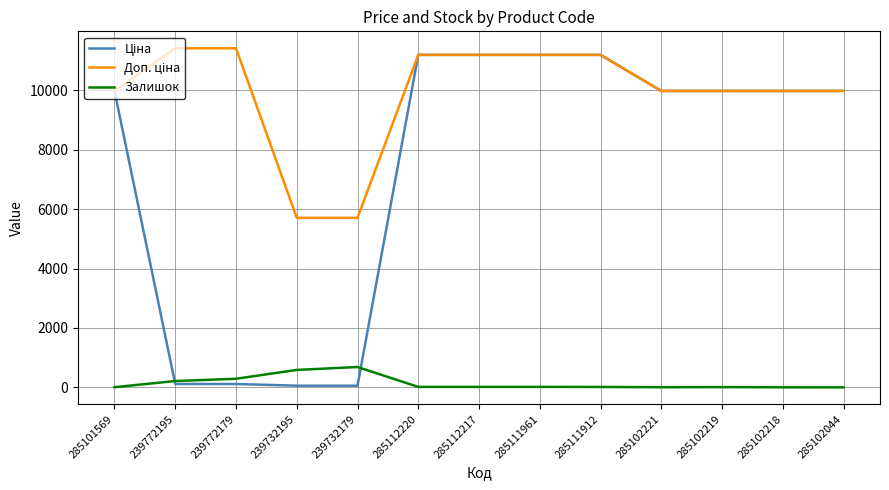

Is it true that Залишок equals 214.0 at 239772195?

True